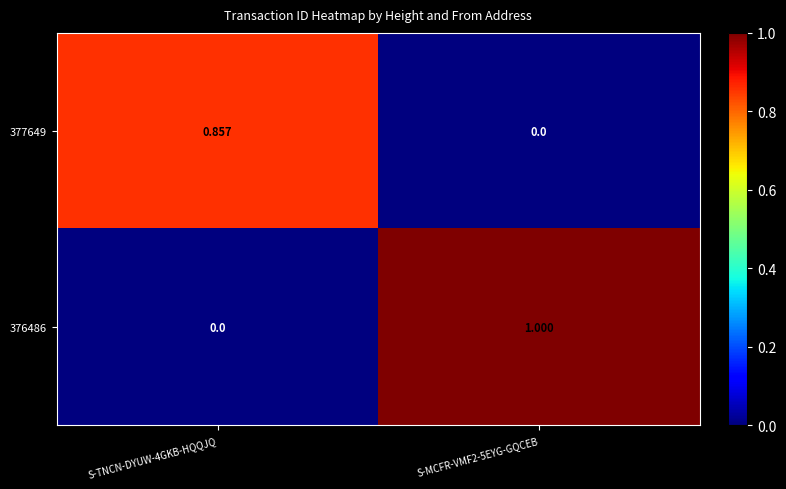

List the series in order of their peak value, highest first.

376486, 377649